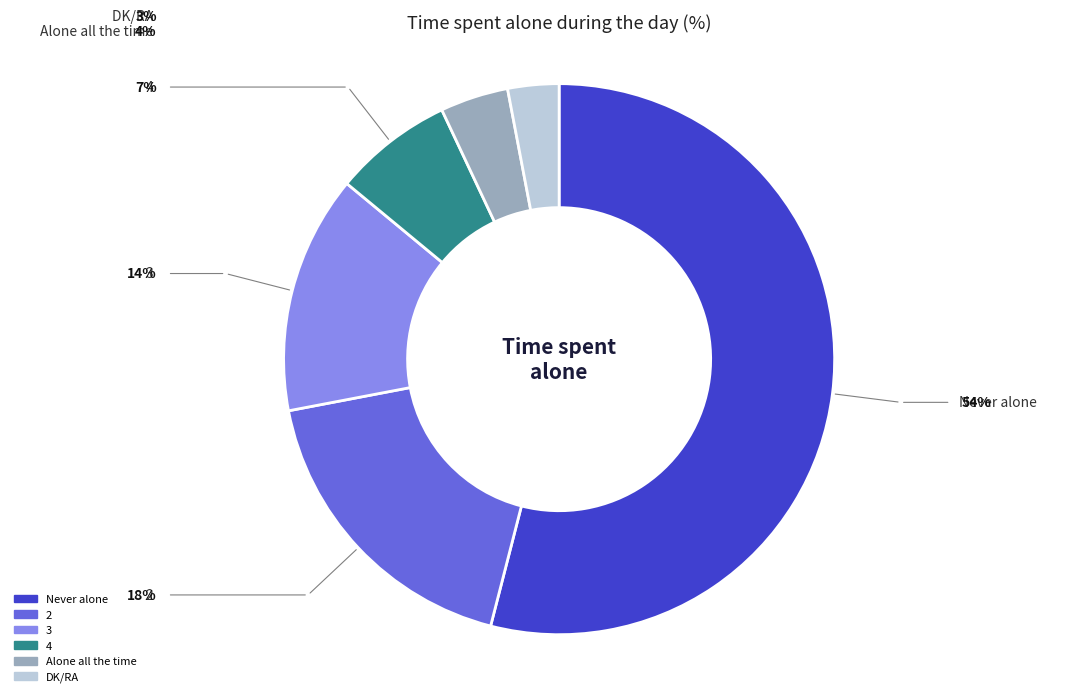

Is it true that 4 is 1% of the pie?

False